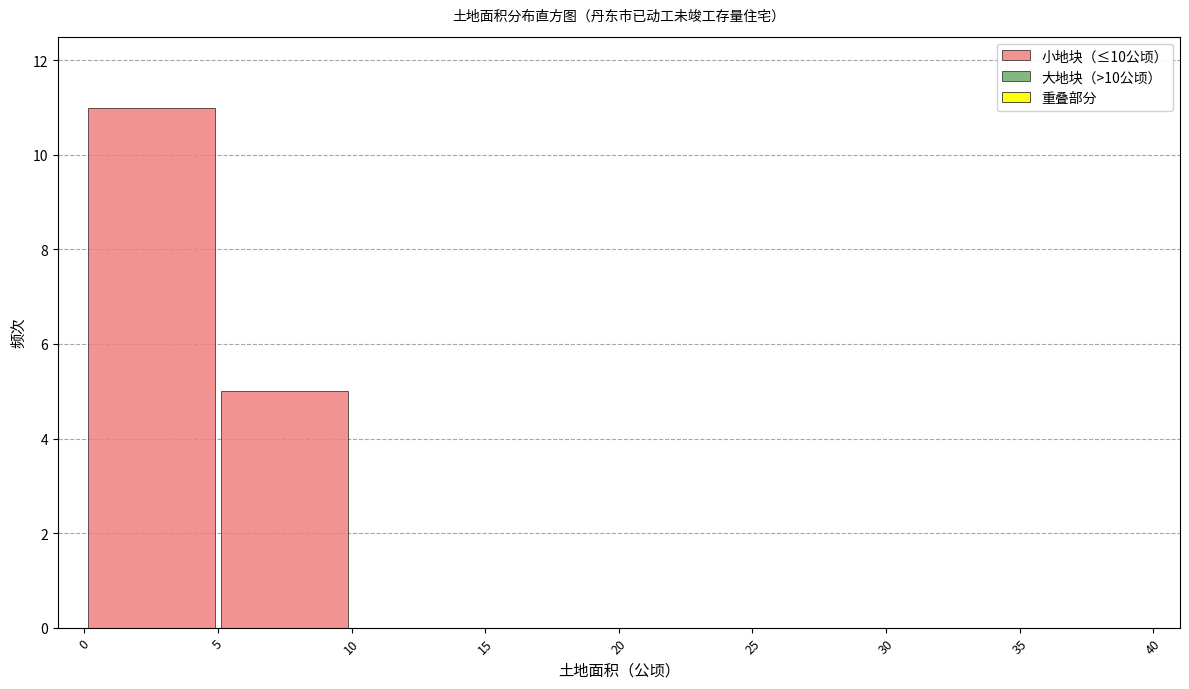

Reading left to right, transcribe this chart: for each bar, give the range it covers on the x-axis and its height. The values are not printed on the chart, so give them approximately, as read against the axis.

0 to 5: 11
5 to 10: 5
10 to 15: 0
15 to 20: 0
20 to 25: 0
25 to 30: 0
30 to 35: 0
35 to 40: 0